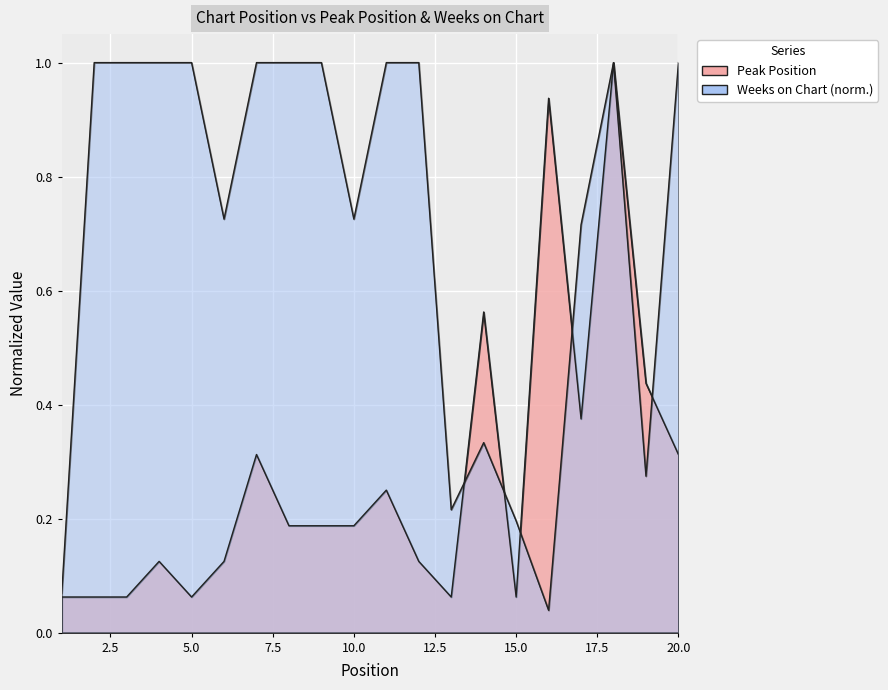

At which category is the sum across all series the highest?

18